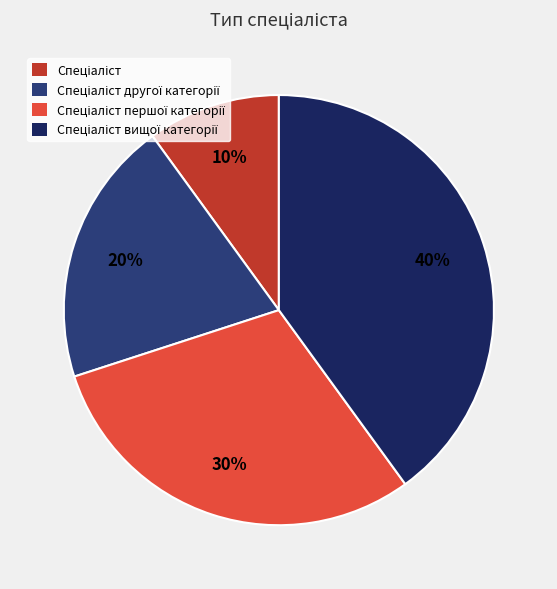

Is there any slice that represents more than half of the pie?

No